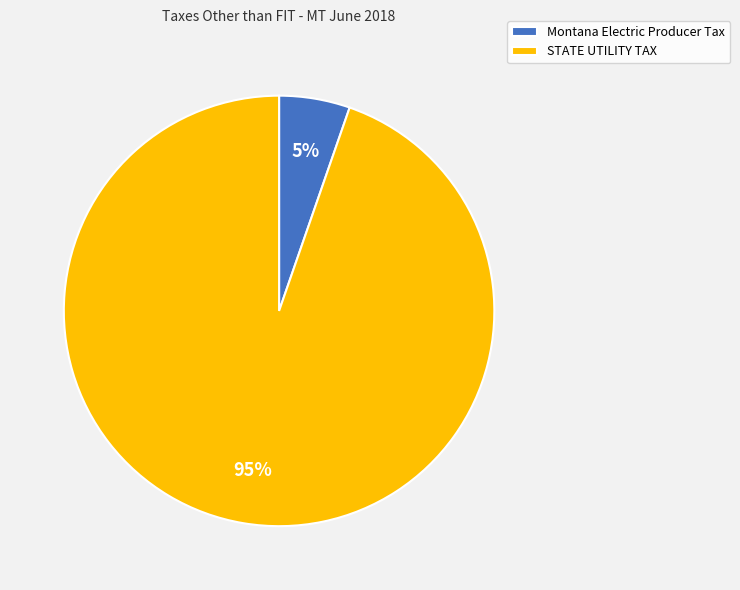

Is the sum of STATE UTILITY TAX and Montana Electric Producer Tax greater than half?

Yes